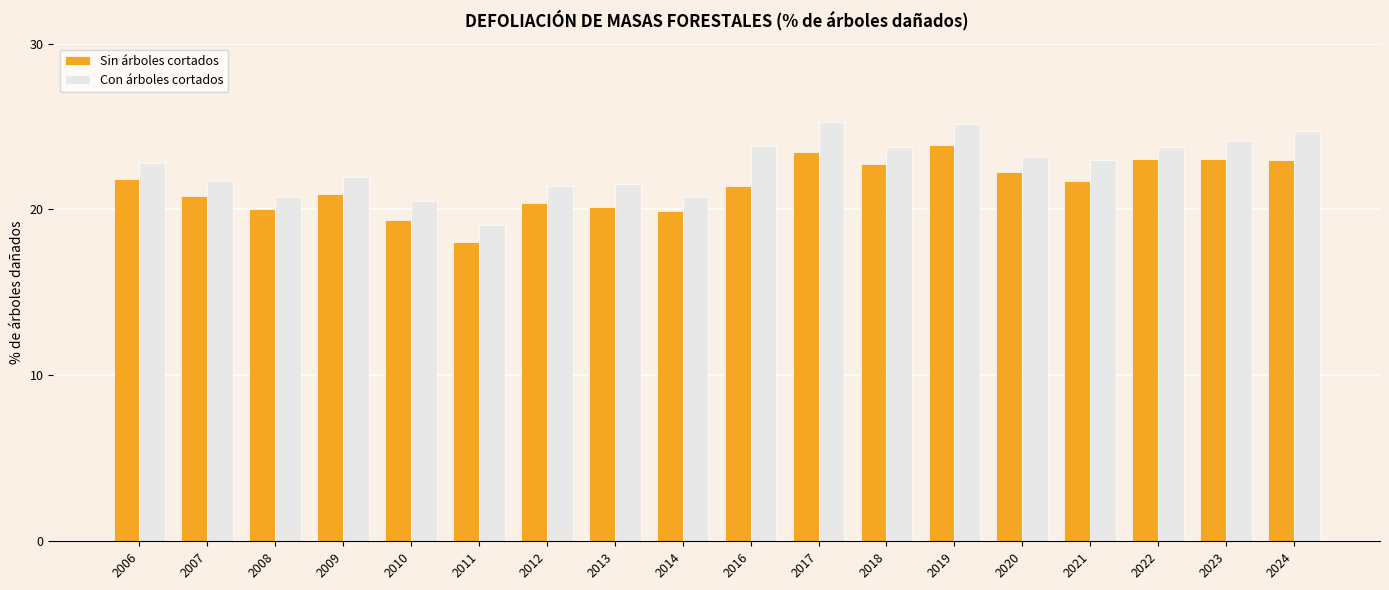

How many distinct data groups are displayed?

2